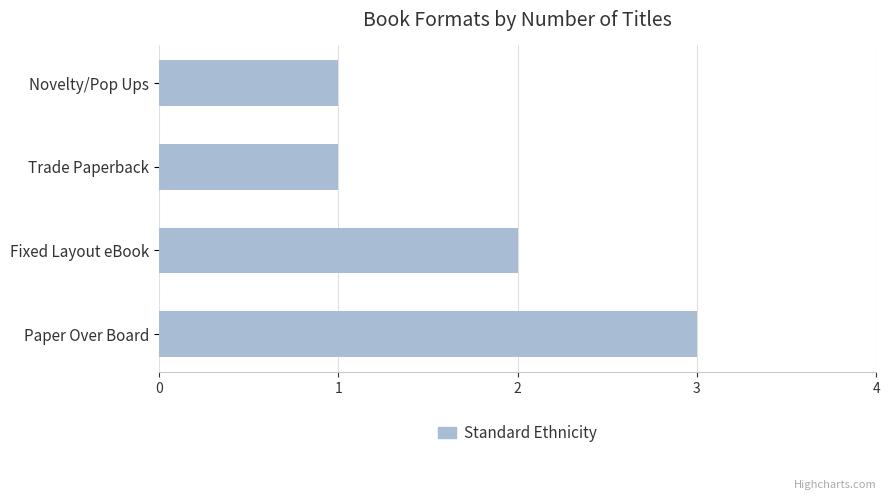

Count the number of categories in the chart.

4